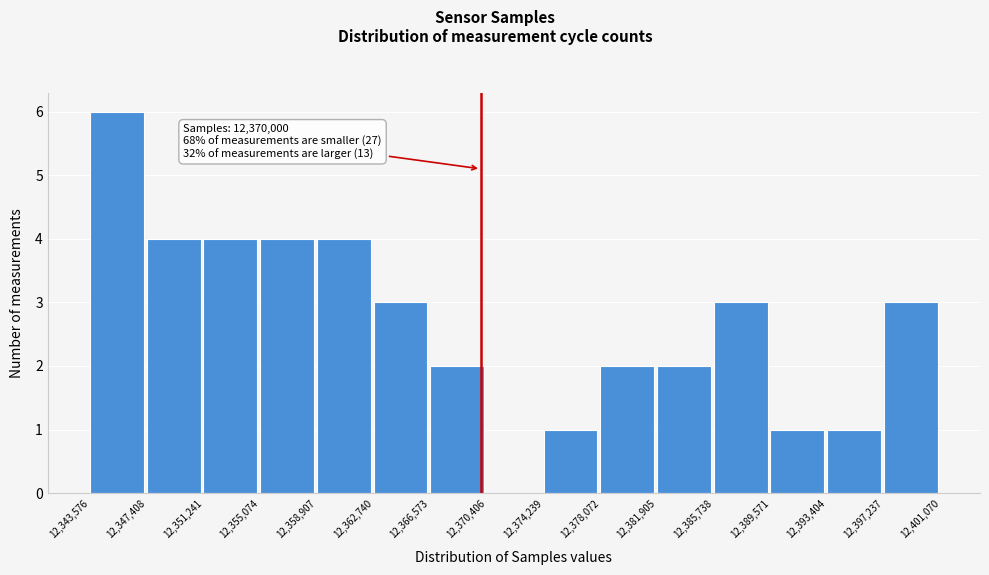

Which range on the x-axis has the tallest bar?

12,343,576 to 12,347,408